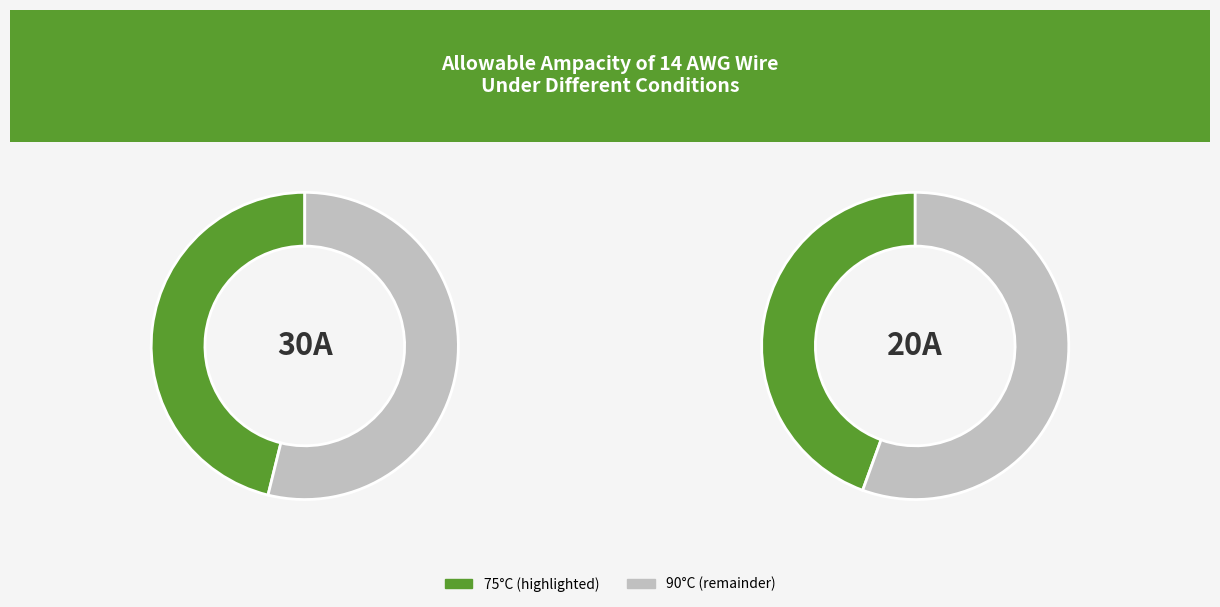

Does any single category account for the majority?

No